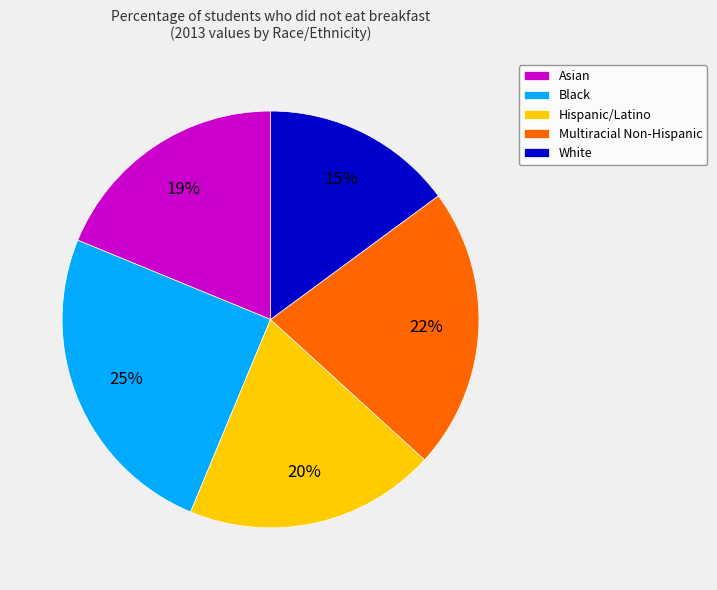

How many slices are in this pie chart?

5